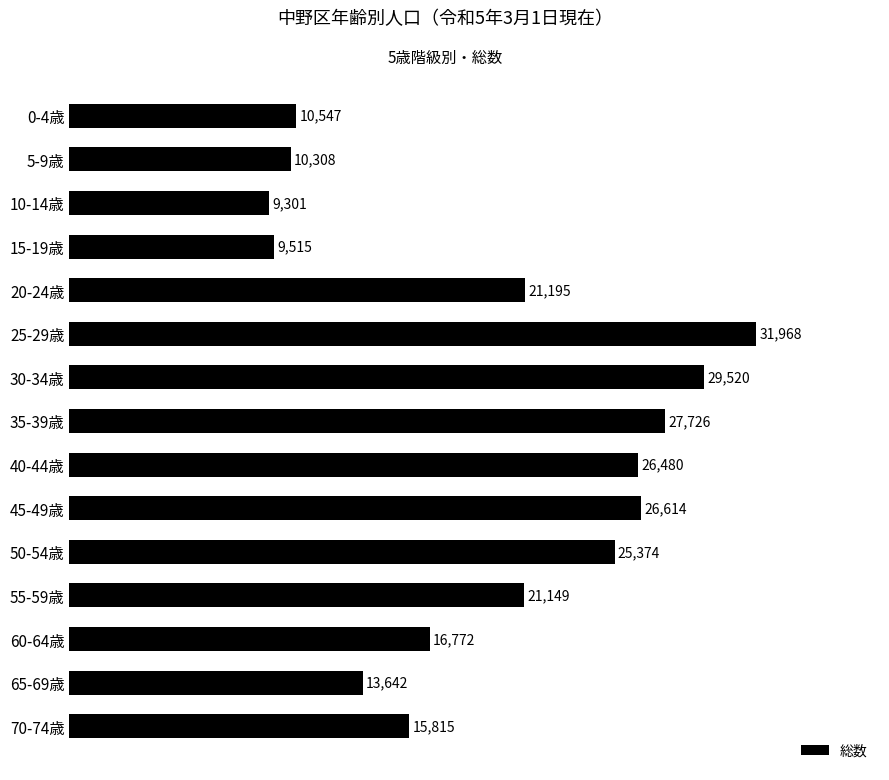

What is the minimum value shown in the chart?

9301